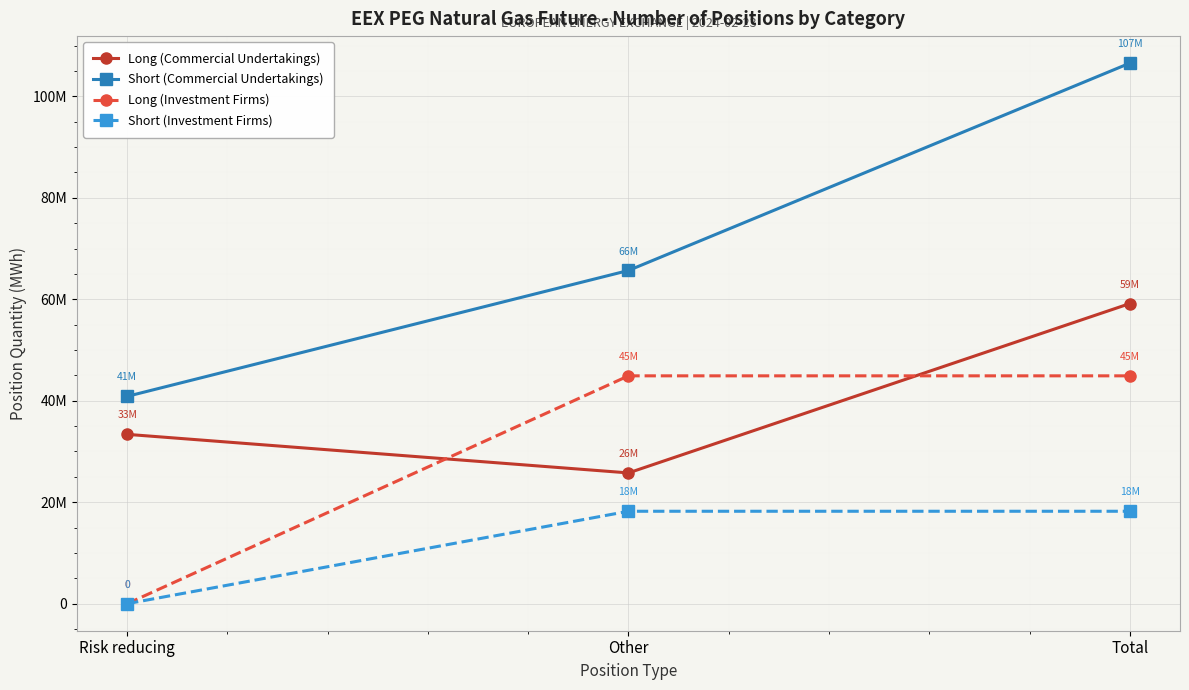

Which category has the highest value in the Short (Commercial Undertakings) series?

Total